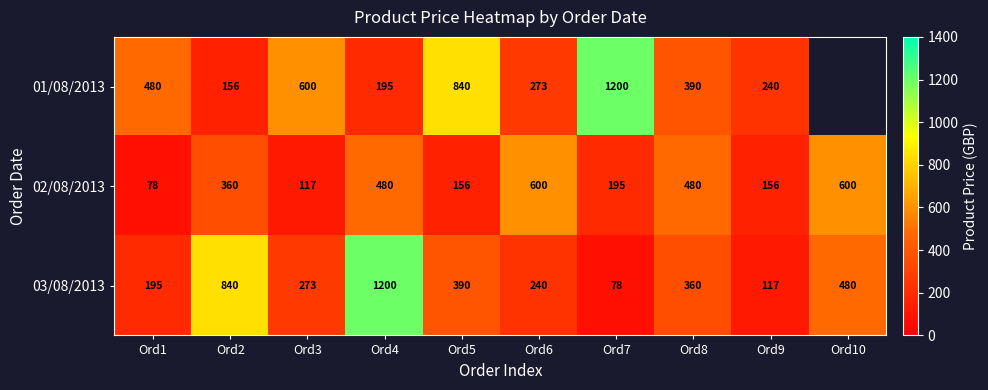

At which label does 02/08/2013 reach its minimum?

Ord1